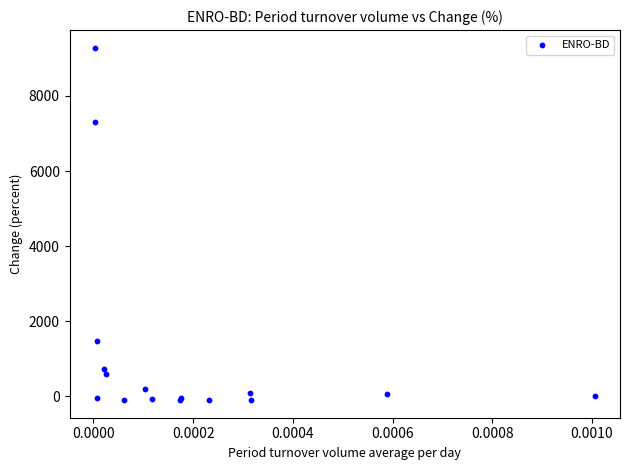

What Y value in the scatter plot is closest to 4591?

7302.7